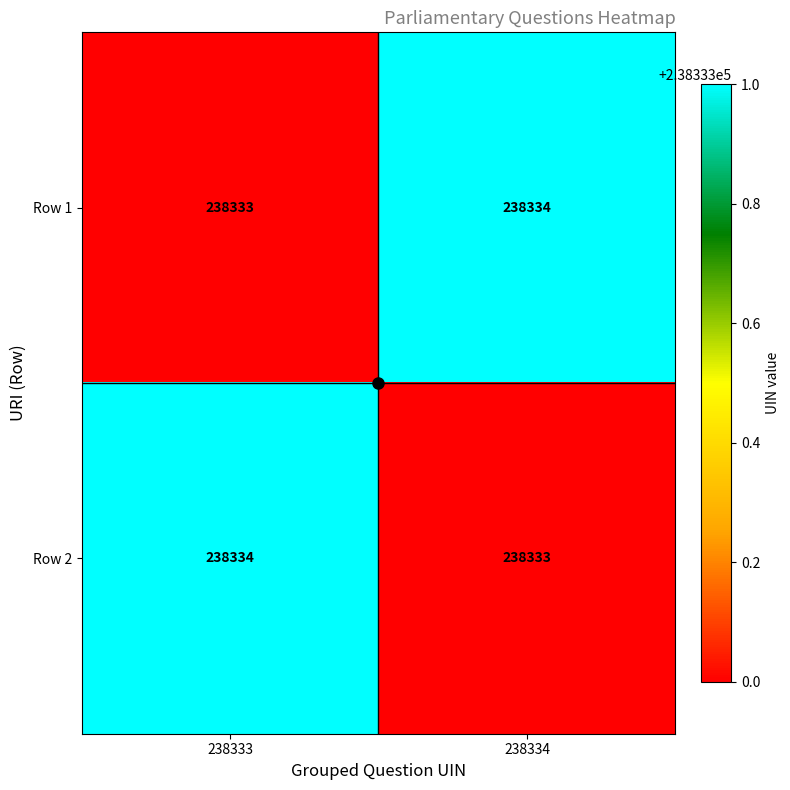

Which category has the highest value in the Row 1 series?

238334